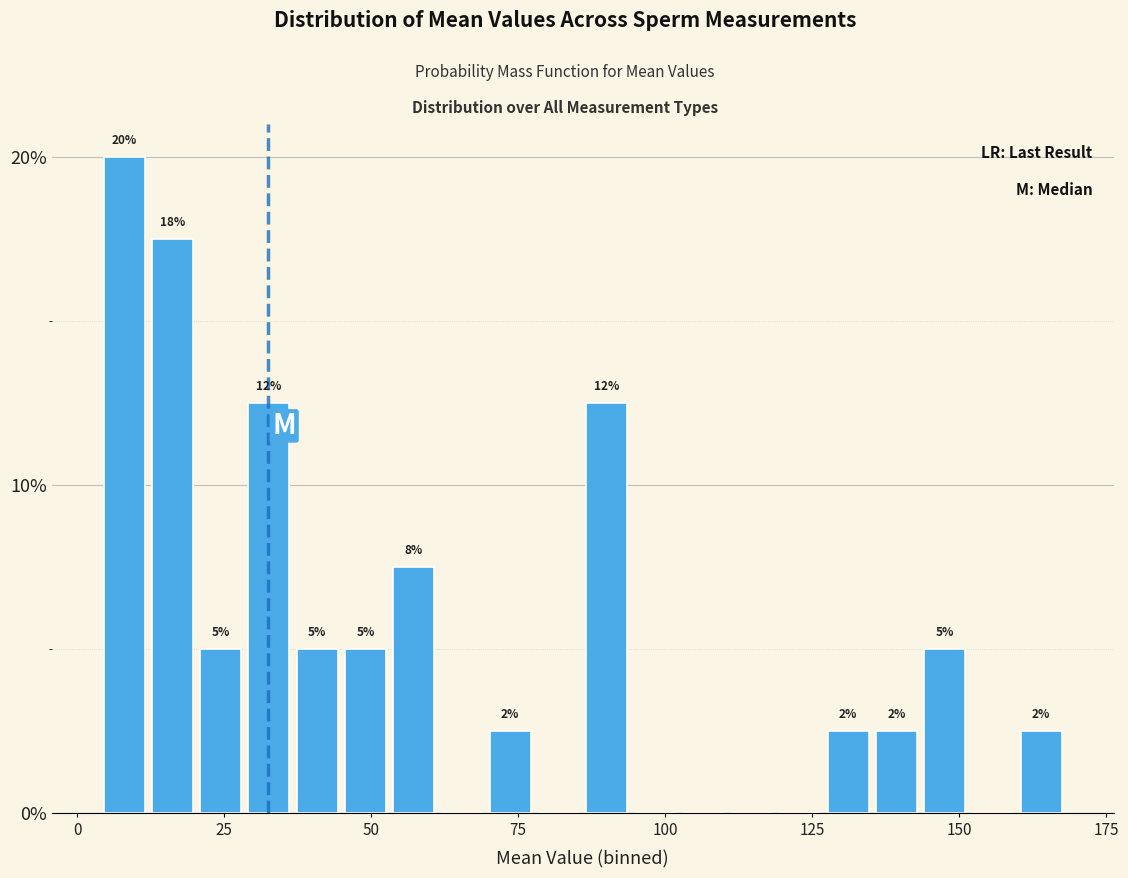

Read against the x-axis, roughly where is the centre of the tallest bar?

10